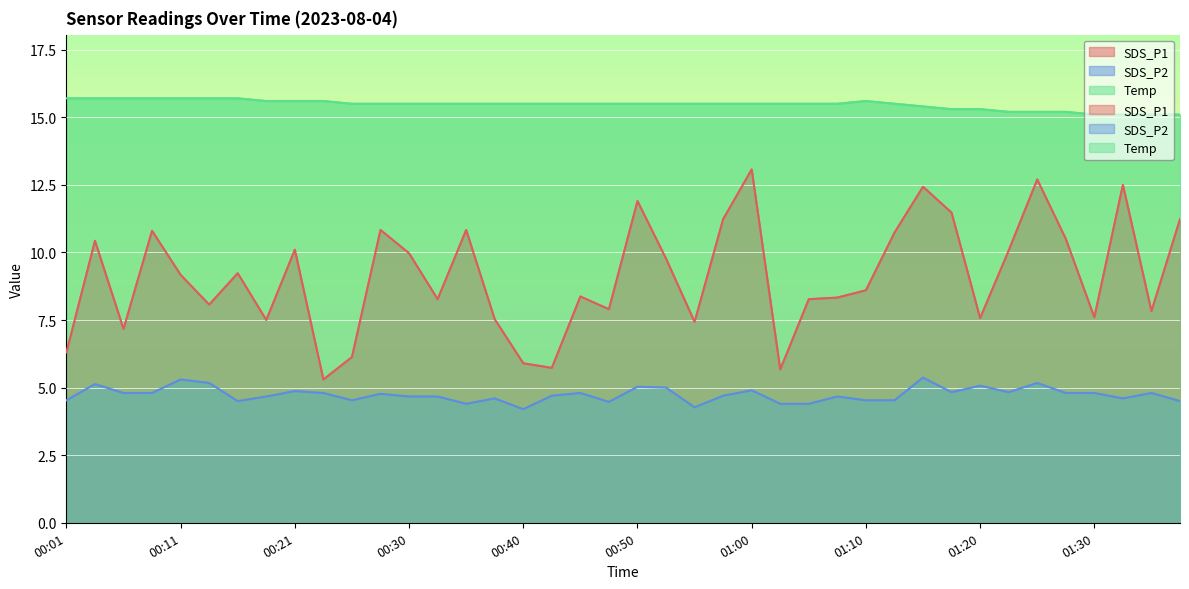

True or false: SDS_P1 has a value of 10.8 at 00:08.

True